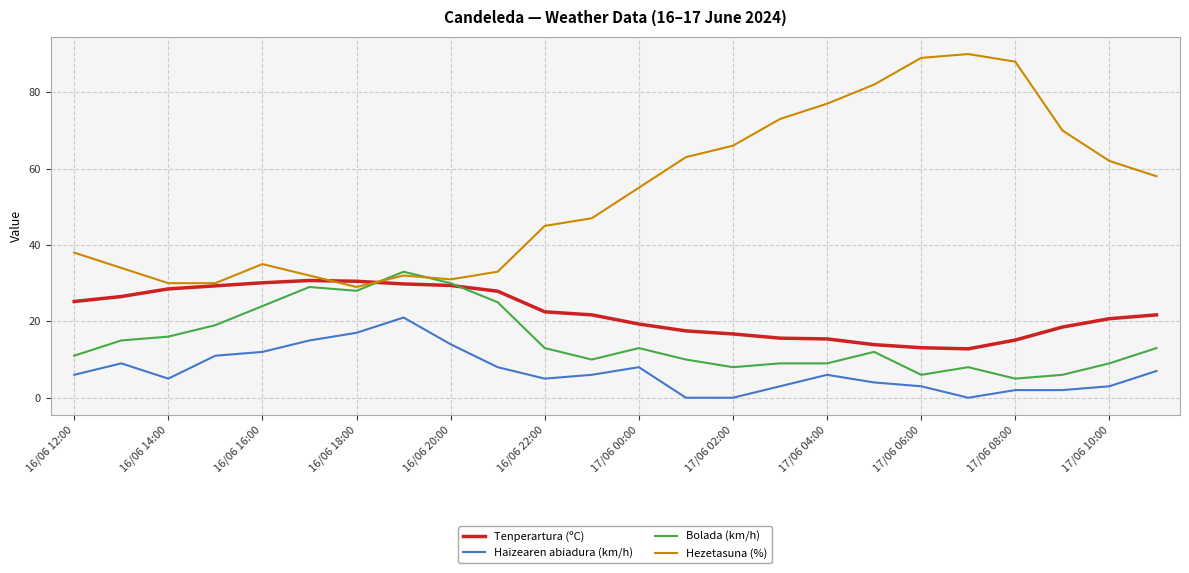

Which series has the largest total across all categories?

Hezetasuna (%)